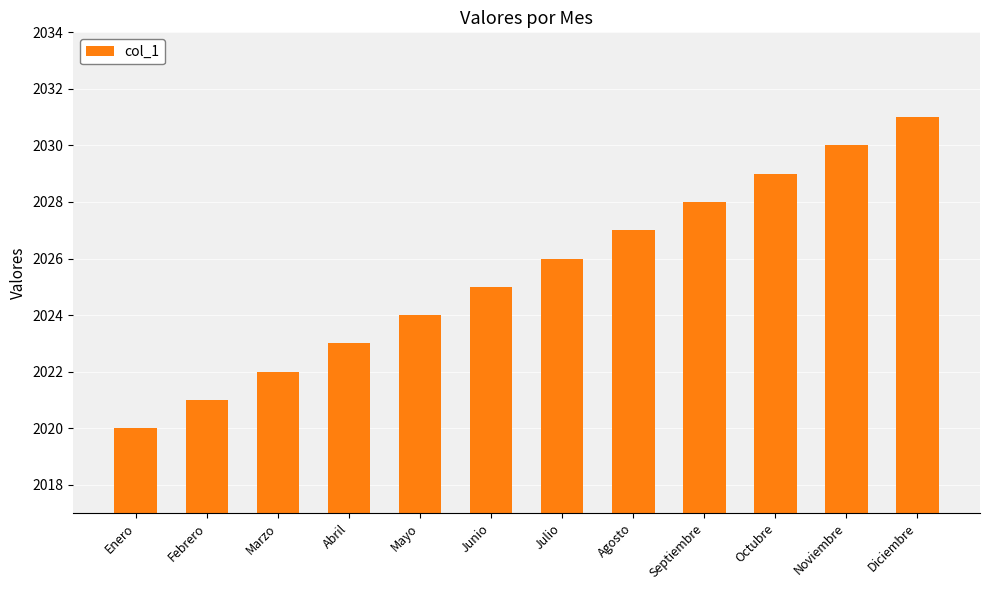

List the labels in order of value, smallest first.

Enero, Febrero, Marzo, Abril, Mayo, Junio, Julio, Agosto, Septiembre, Octubre, Noviembre, Diciembre